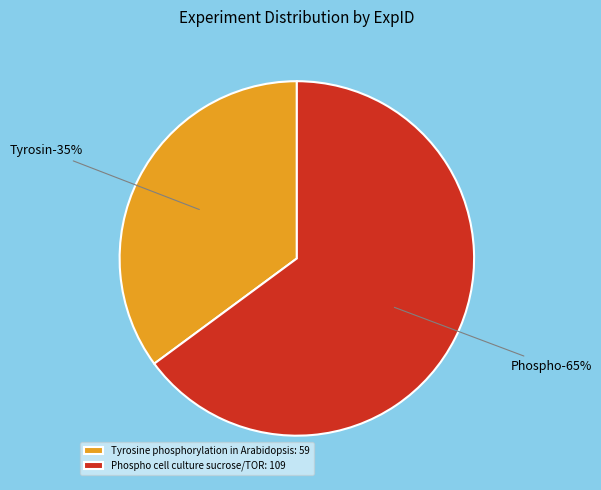

To the nearest percent, what is the difference between the largest and smallest slice percentages?

30%